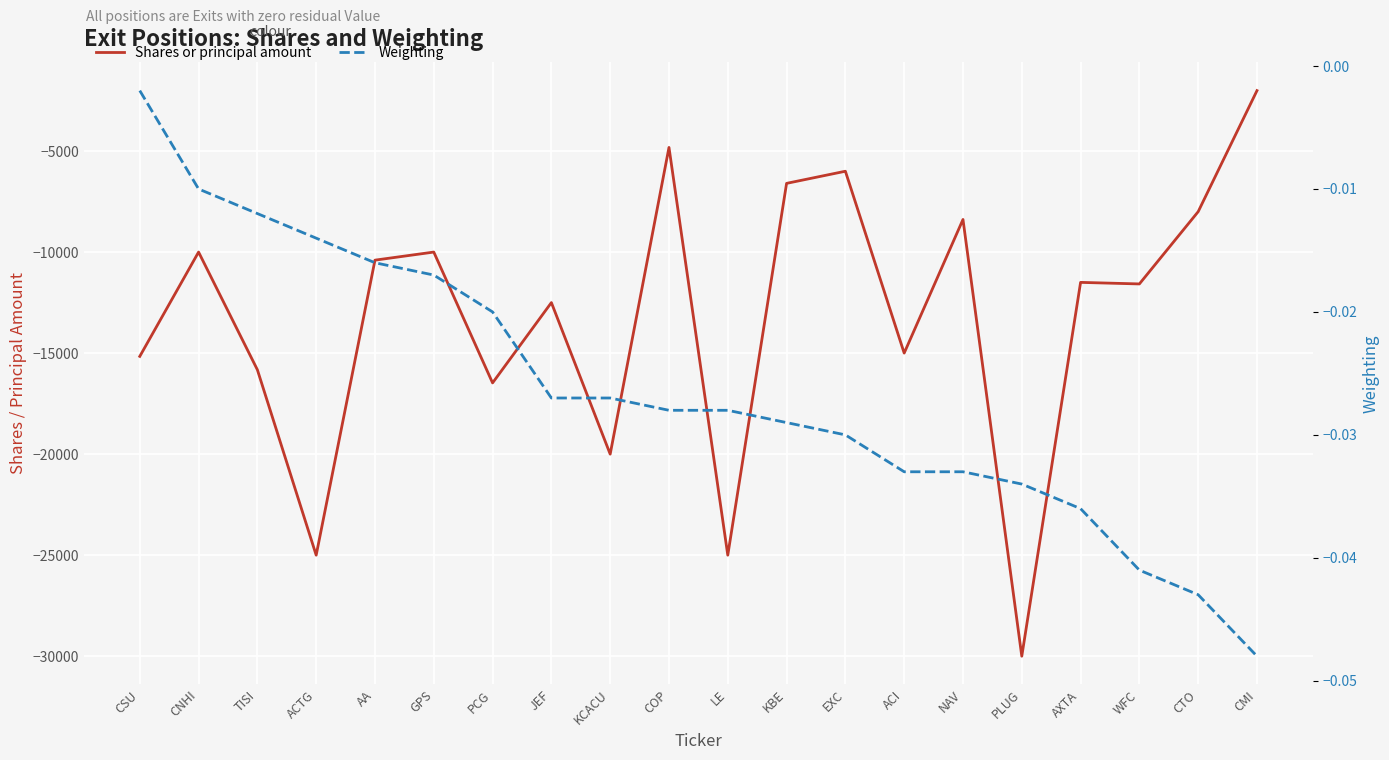

Which series changed the most between CSU and NAV?

Shares or principal amount